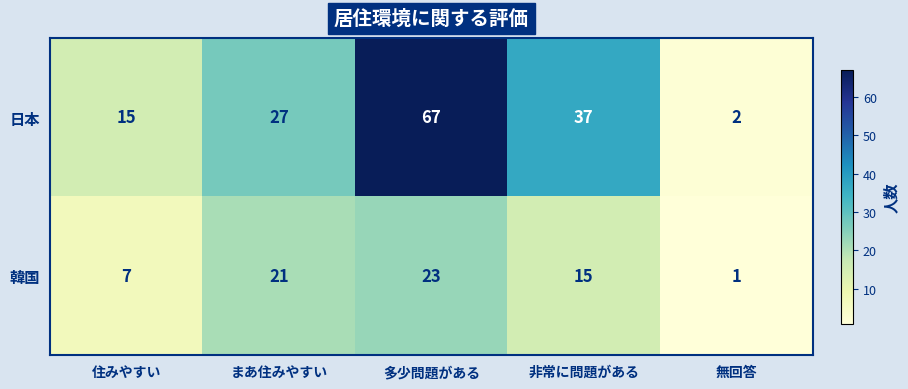

Rank the series by their maximum value, from lowest to highest.

韓国, 日本